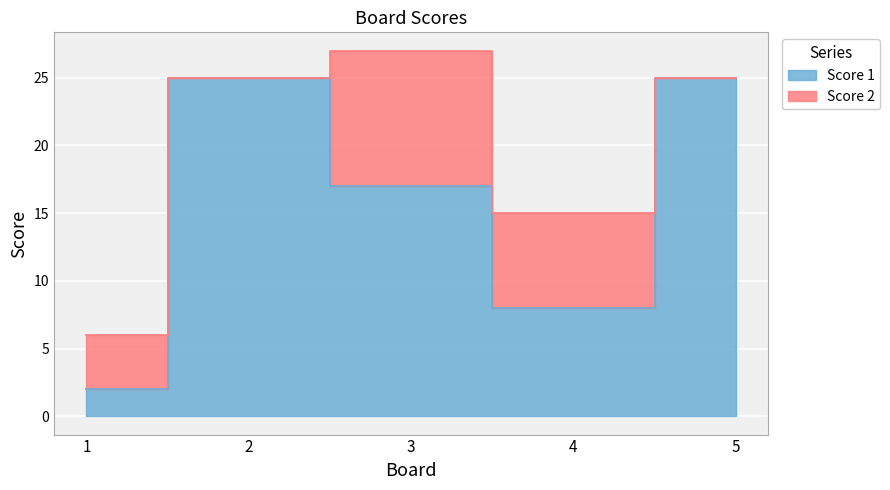

What is the ratio of the value at 3 to the value at 5?

0.7